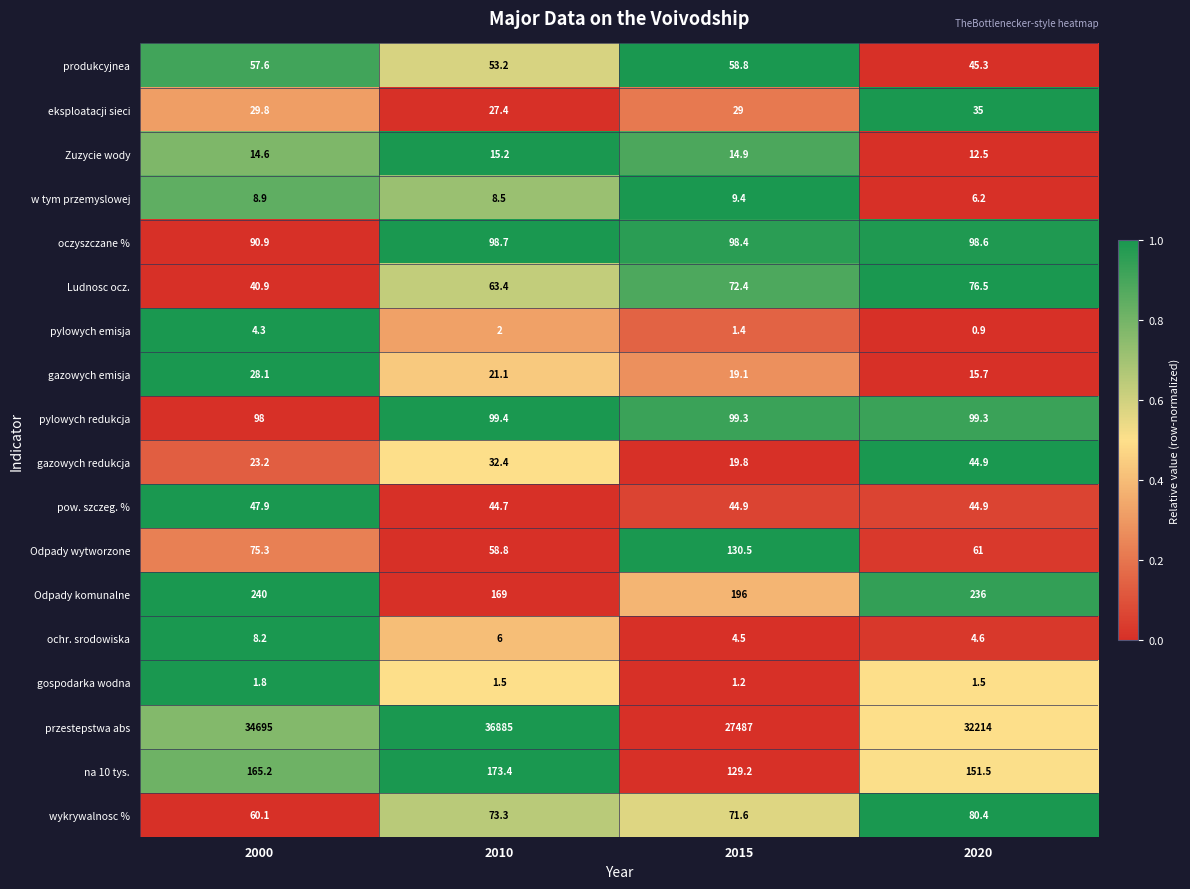

At how many categories does at least one series exceed 0?

4